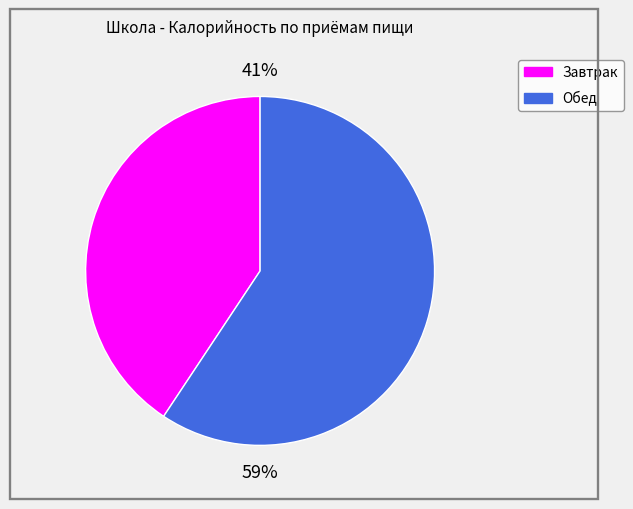

Does Завтрак represent more than half of the total?

No